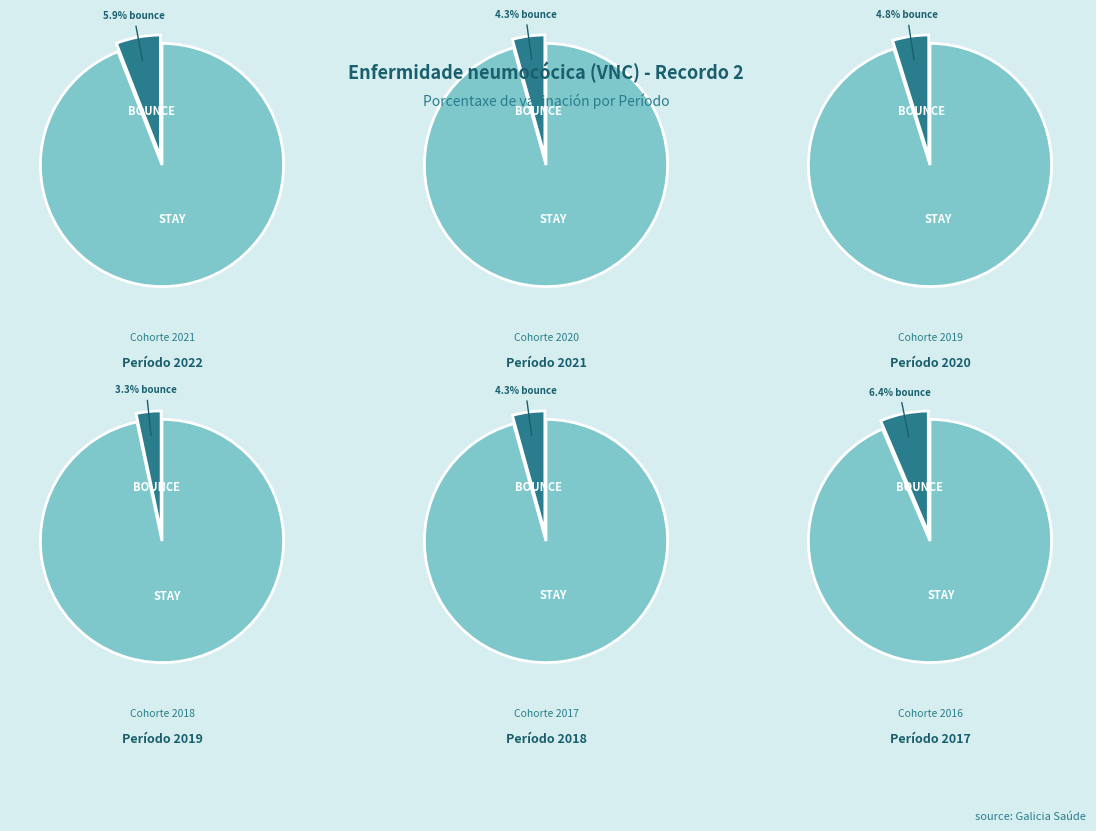

The 2017 slice represents 22% of the pie. True or false?

False